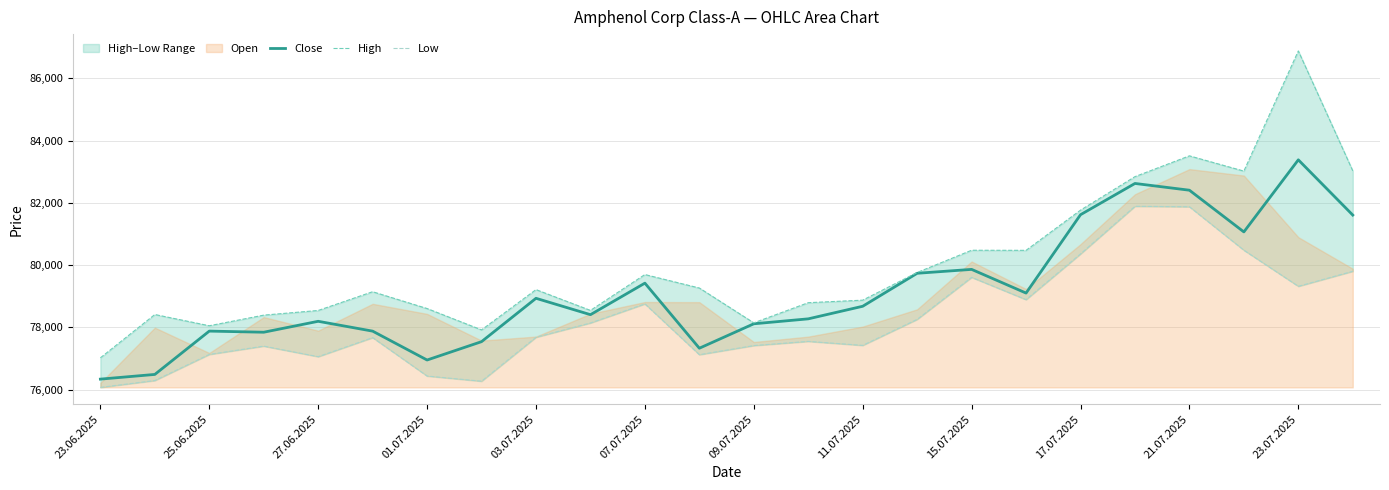

Is it true that Close equals 81621 at 17.07.2025?

True